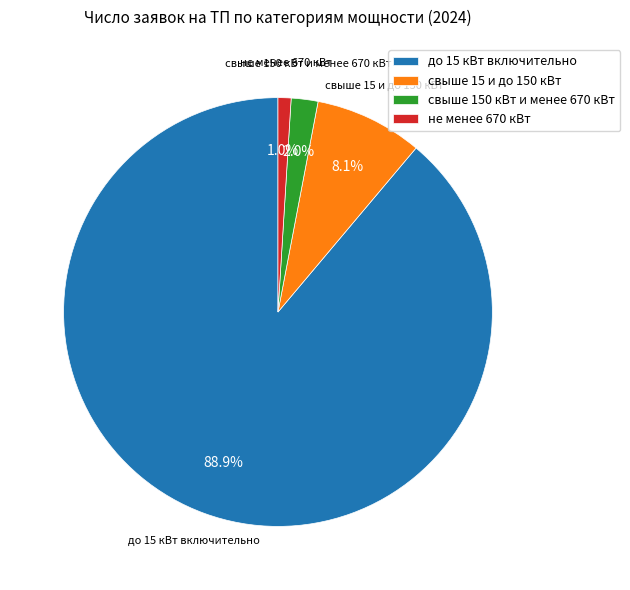

Rank the categories by value from highest to lowest.

до 15 кВт включительно, свыше 15 и до 150 кВт, свыше 150 кВт и менее 670 кВт, не менее 670 кВт